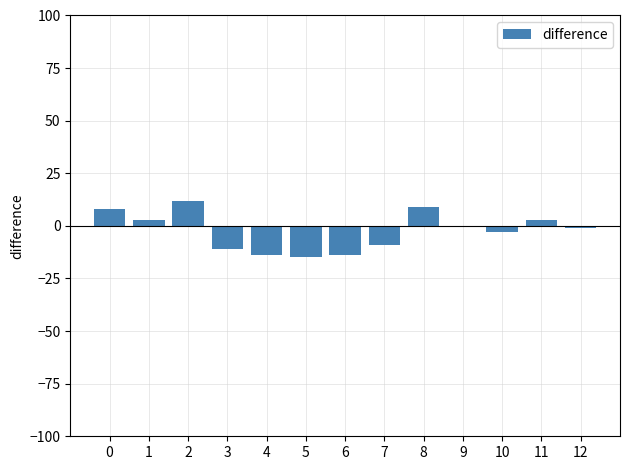

Reading left to right, list all the values displayed in this chart.

0=8	1=3	2=12	3=-11	4=-14	5=-15	6=-14	7=-9	8=9	9=0	10=-3	11=3	12=-1